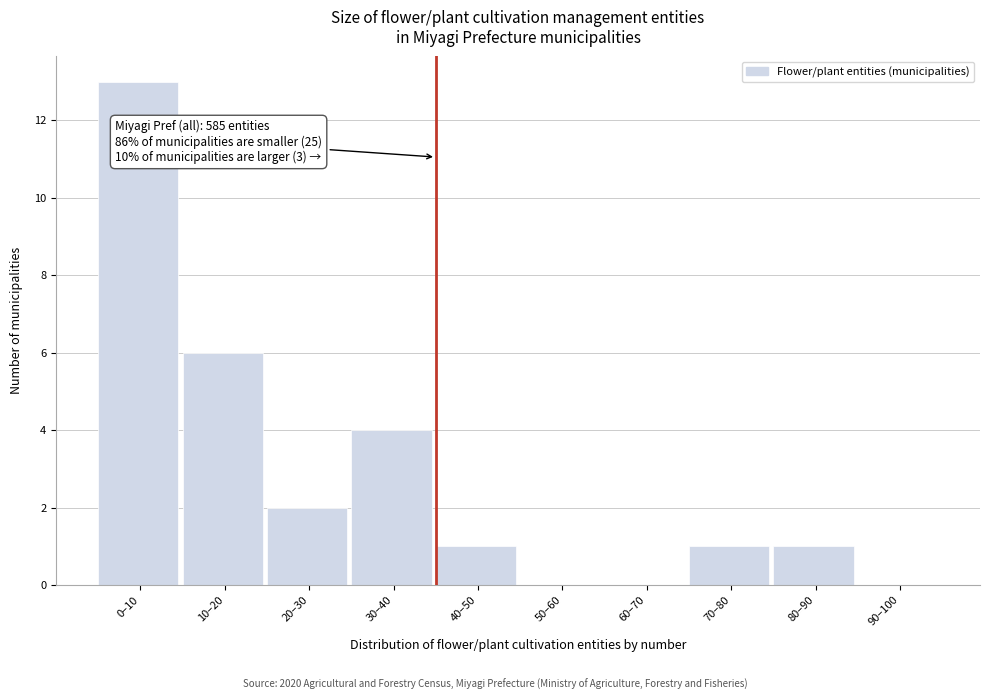

Reading left to right, what are all the values shown in this chart?

0–10=13	10–20=6	20–30=2	30–40=4	40–50=1	50–60=0	60–70=0	70–80=1	80–90=1	90–100=0